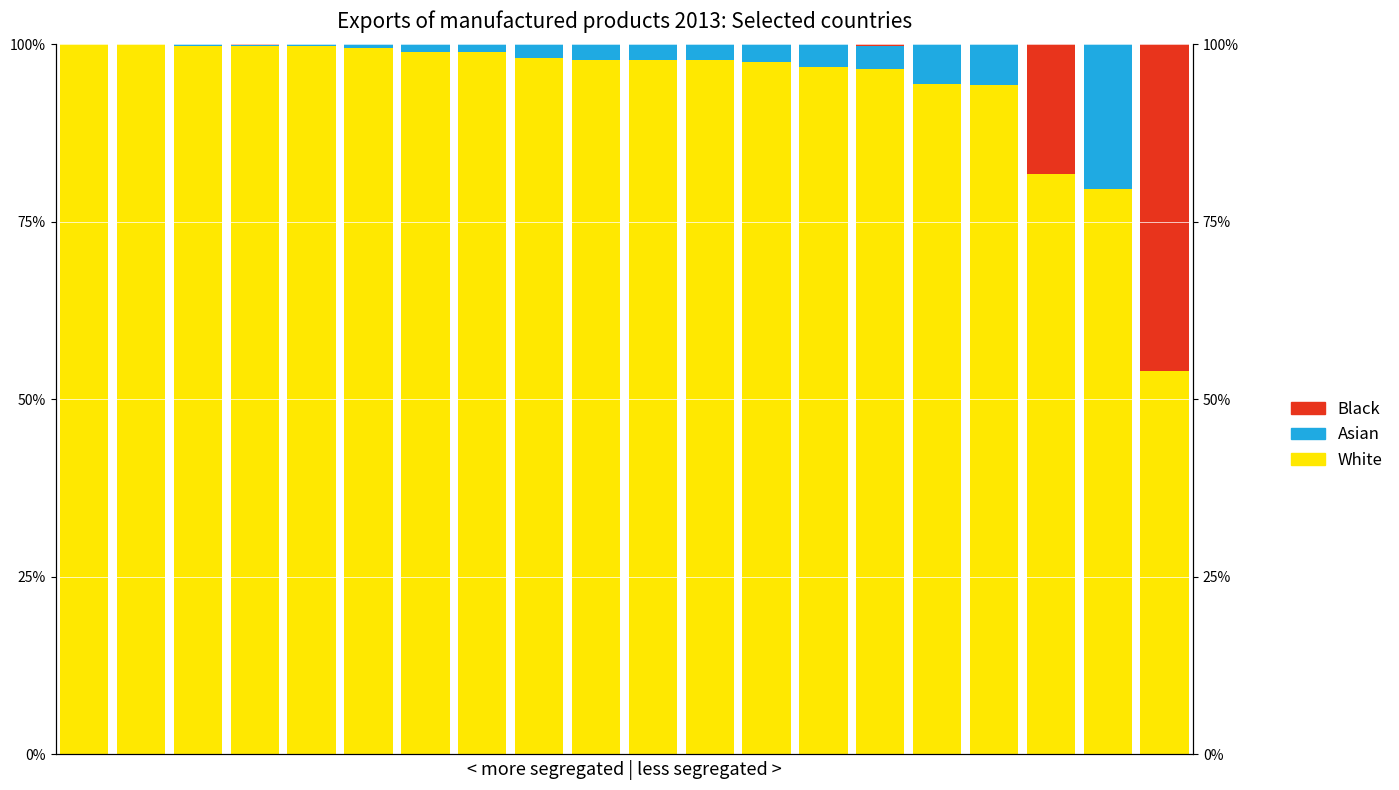

The value of Black at 2 is 0.0. True or false?

True